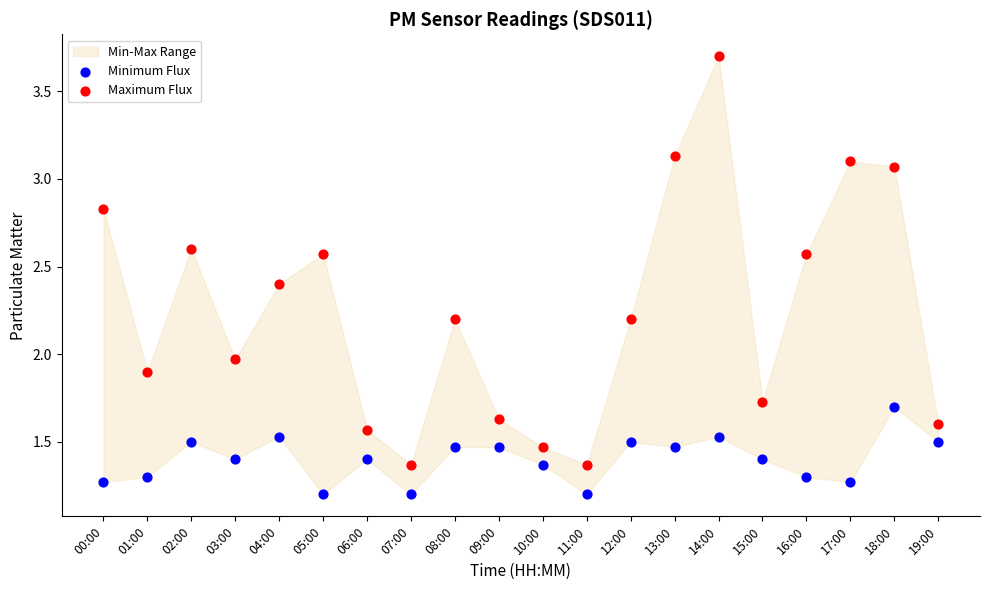

Which series has the widest spread of Y values?

Maximum Flux